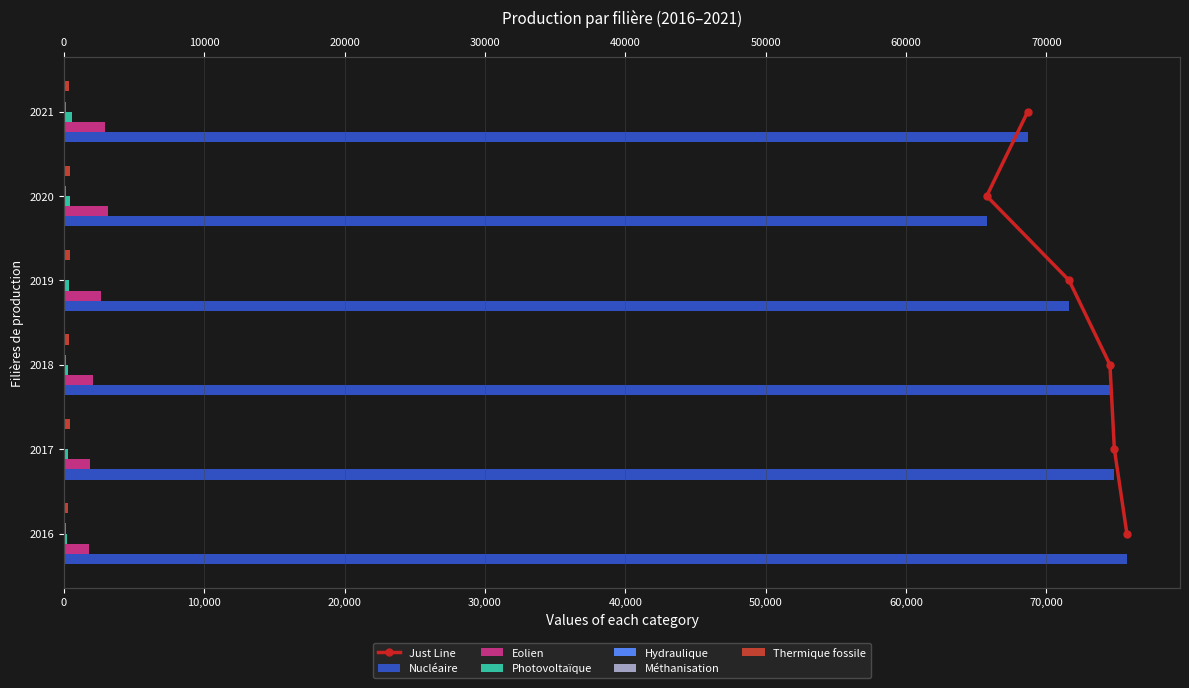

What is the greatest value displayed?

75741.0